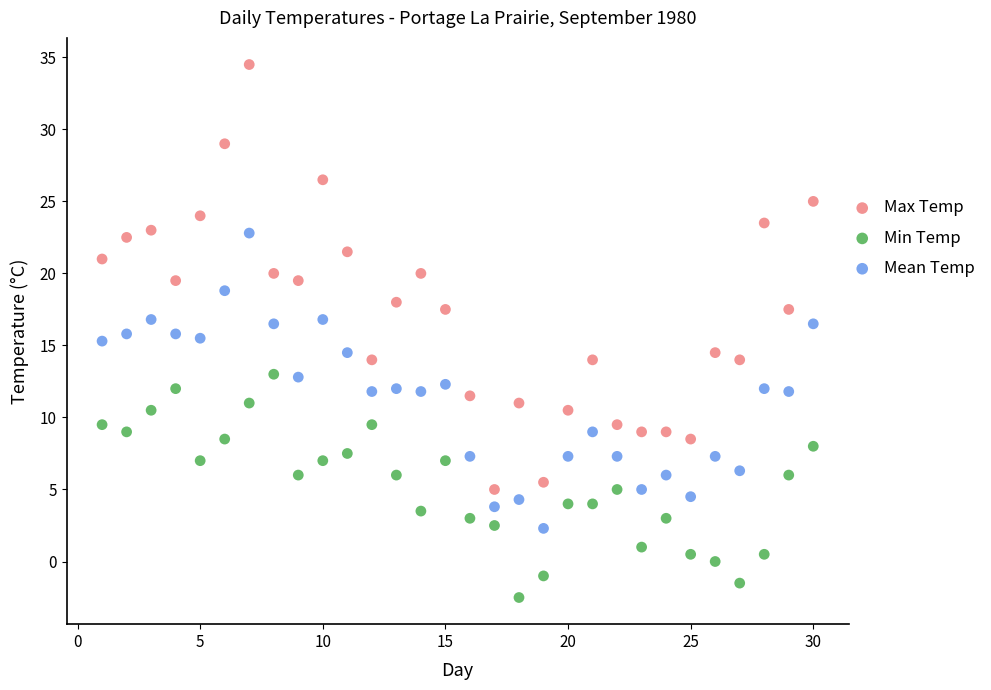

Which series reaches the minimum Y coordinate?

Min Temp